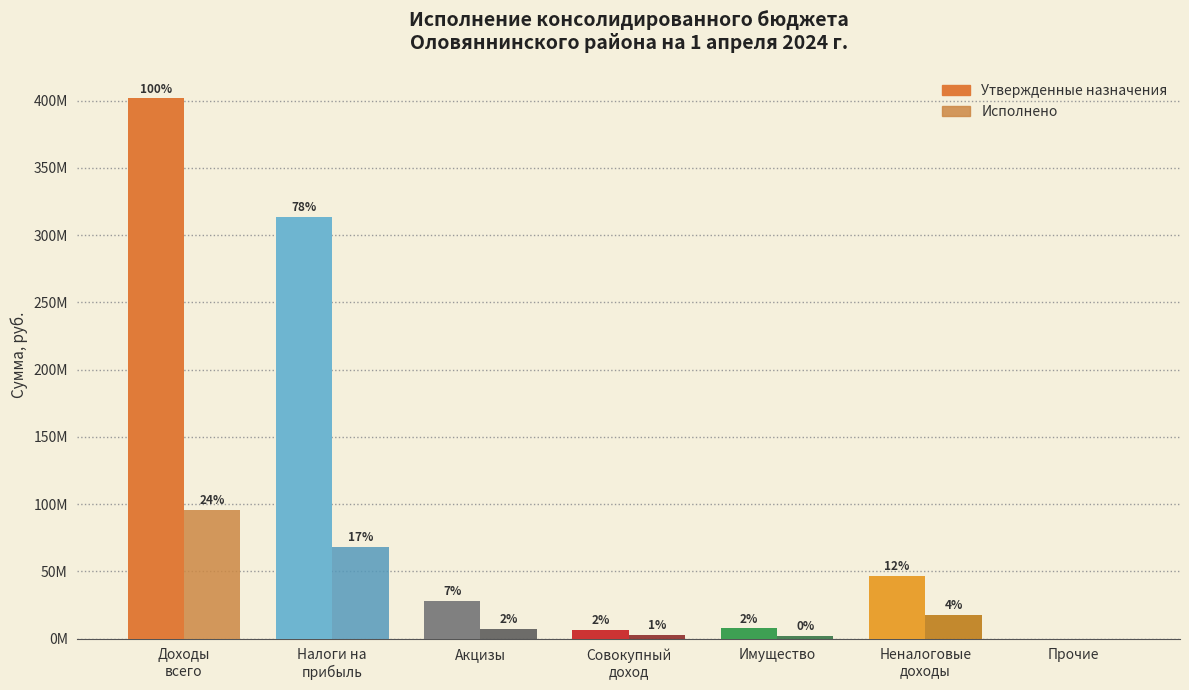

Reading right to left, transcribe all the data shown in this chart.

Утвержденные назначения: 0.0	46598724.4	7600800.0	6498800.0	28060100.0	313354400.0	401589548.9
Исполнено: 0.0	17577208.7	1823641.5	2675194.2	7135740.2	68142997.6	95752333.9